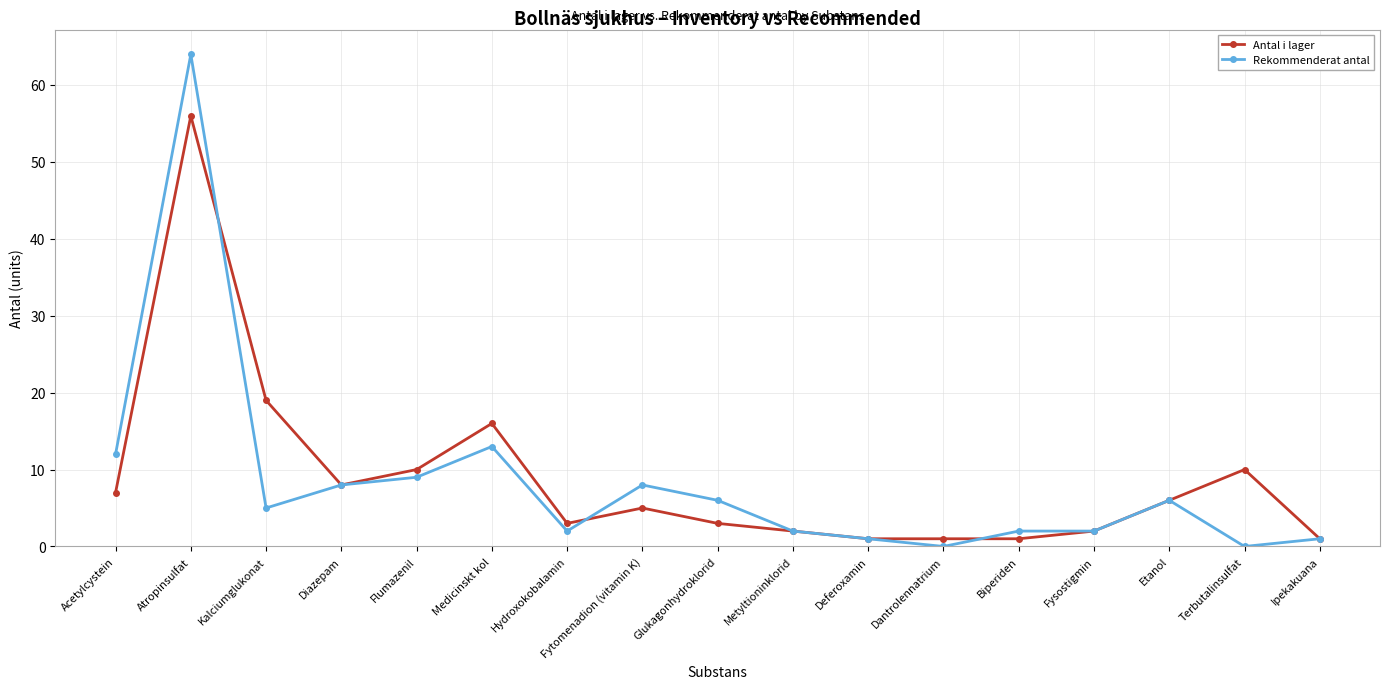

What position from the right is Terbutalinsulfat?

2